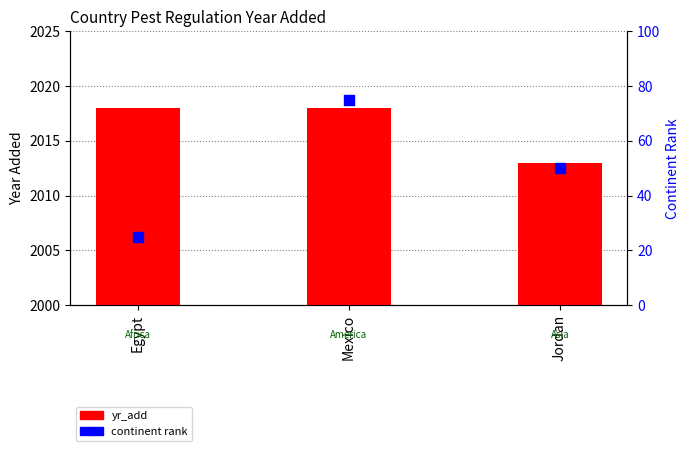

At which category is the sum across all series the highest?

Mexico